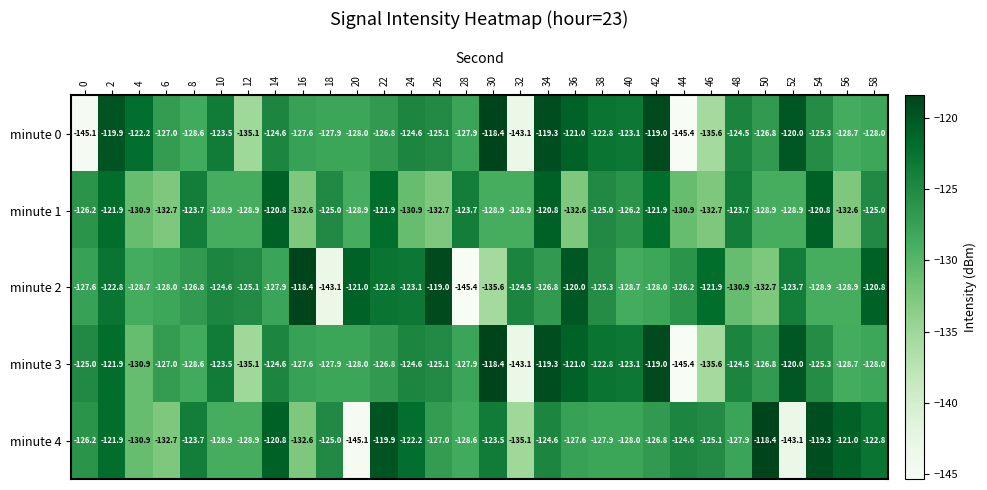

Which series has the largest total across all categories?

minute 3